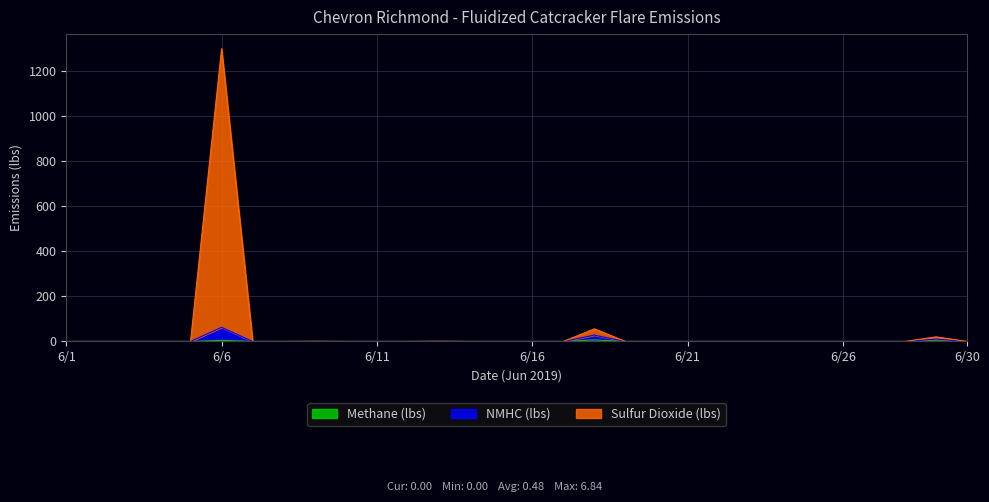

At which label is Methane (lbs) closest to 3?

6/29